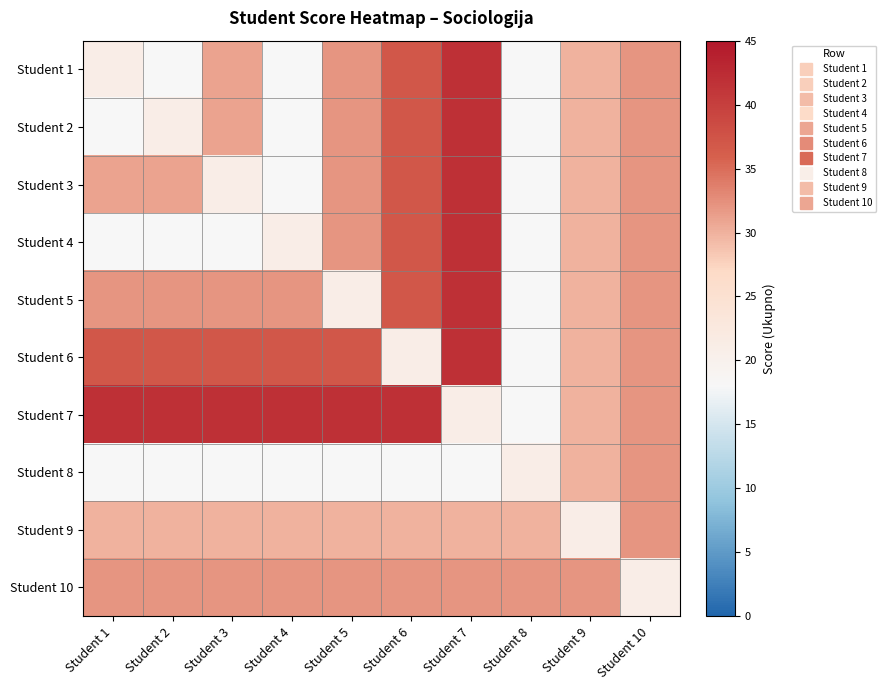

List the series in order of their peak value, lowest first.

Student 8, Student 9, Student 10, Student 1, Student 2, Student 3, Student 4, Student 5, Student 6, Student 7